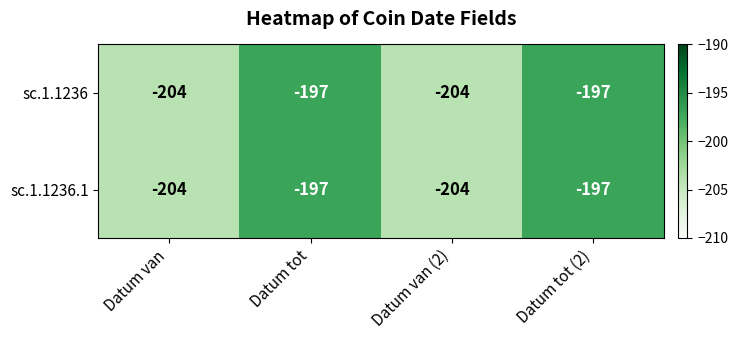

True or false: sc.1.1236 has a value of -130 at Datum van (2).

False